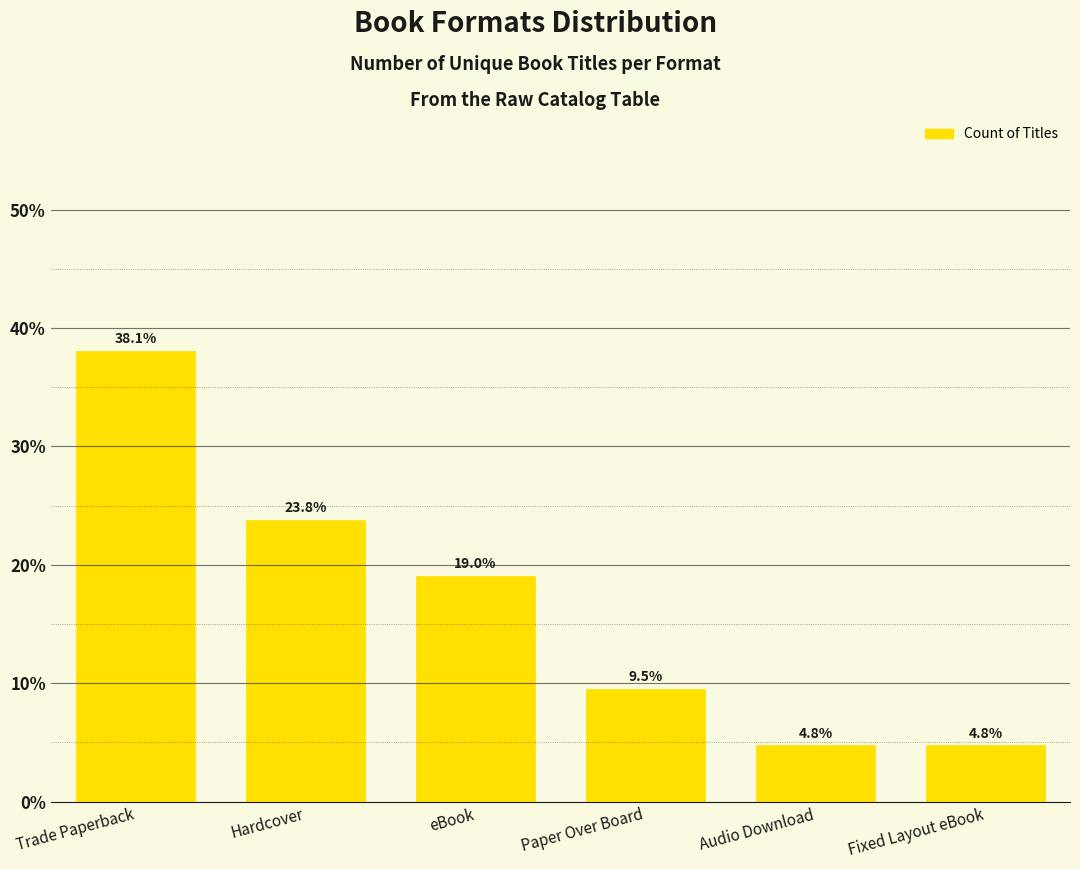

Between Audio Download and Hardcover, which is larger?

Hardcover